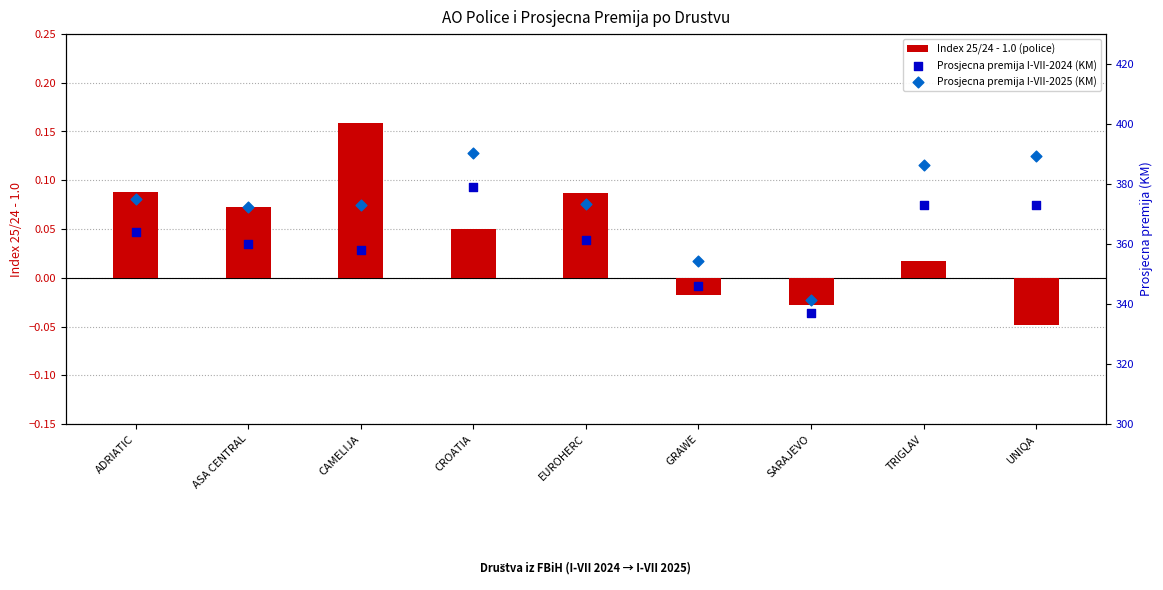

What are all the series names shown in the legend?

Index 25/24 - 1.0 (police), Prosjecna premija I-VII-2024 (KM), Prosjecna premija I-VII-2025 (KM)